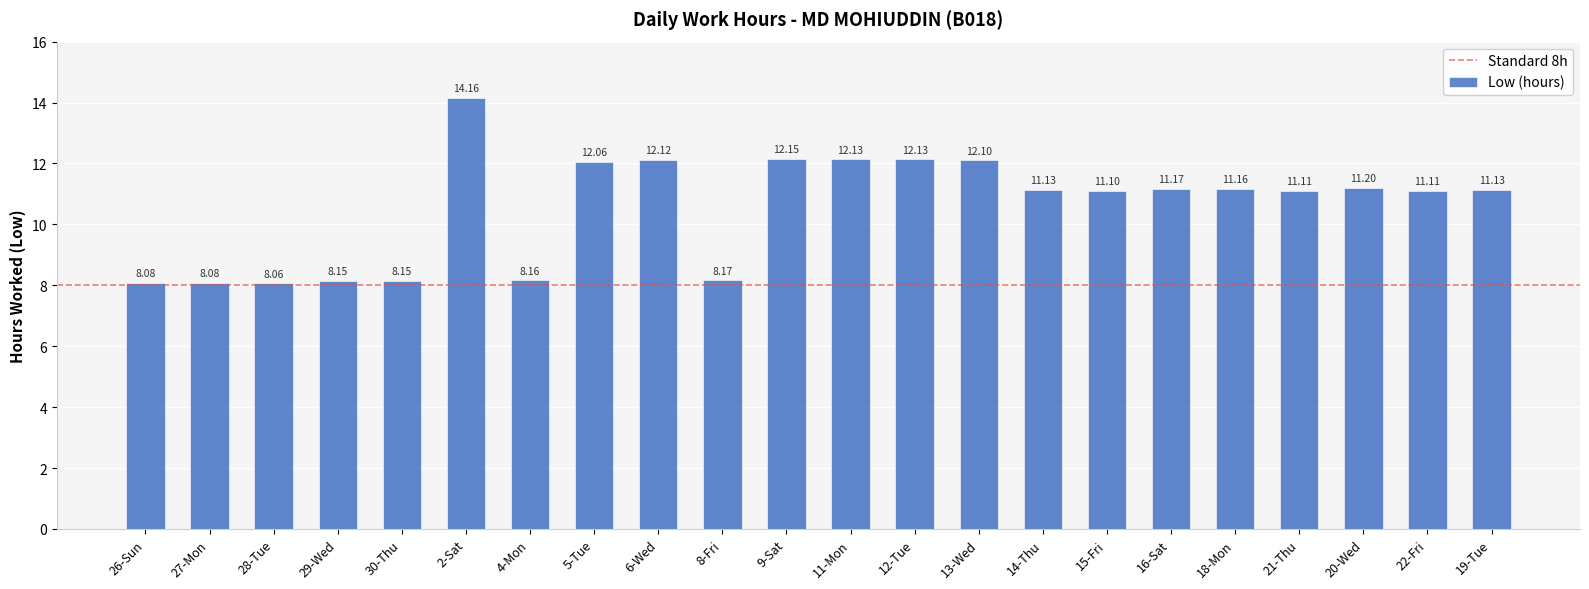

Between 14-Thu and 6-Wed, which is larger?

6-Wed